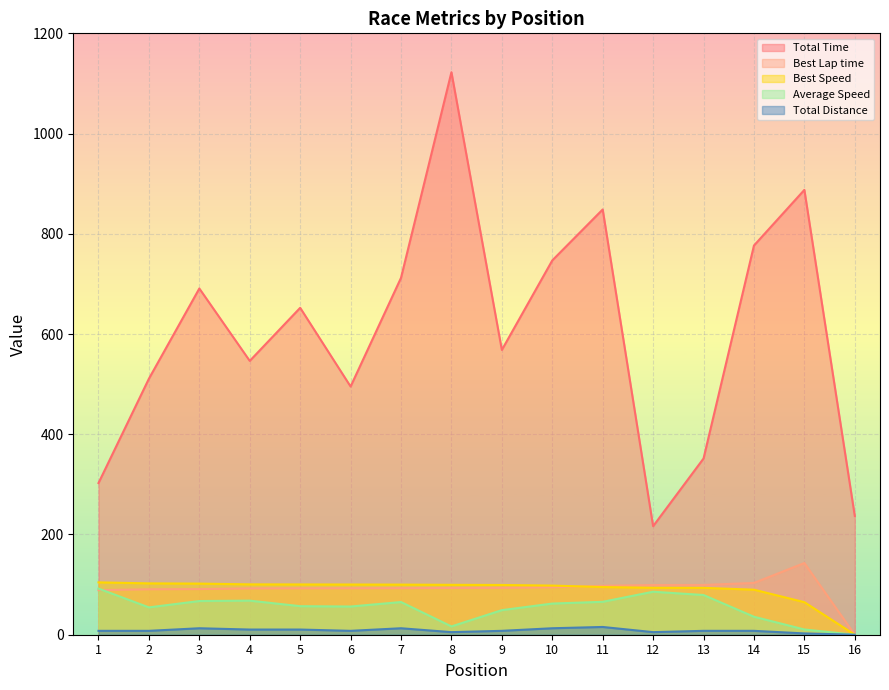

At which label does Total Time first exceed 652?

3